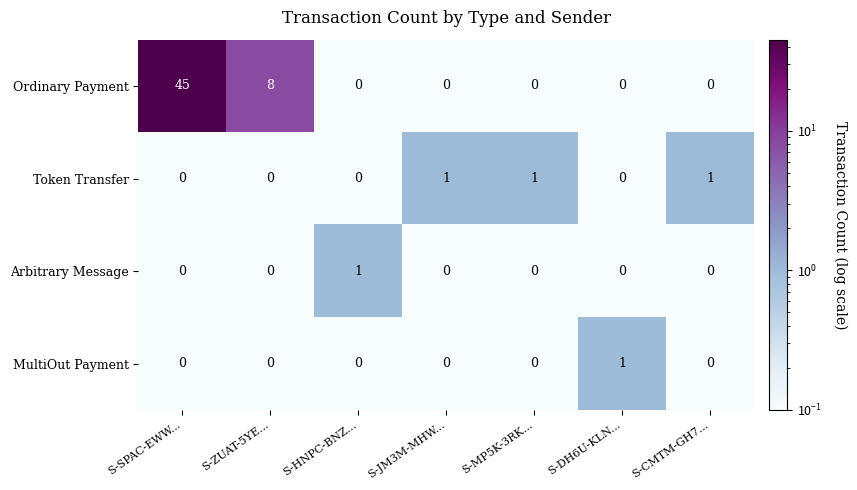

Which series has the largest total across all categories?

Ordinary Payment